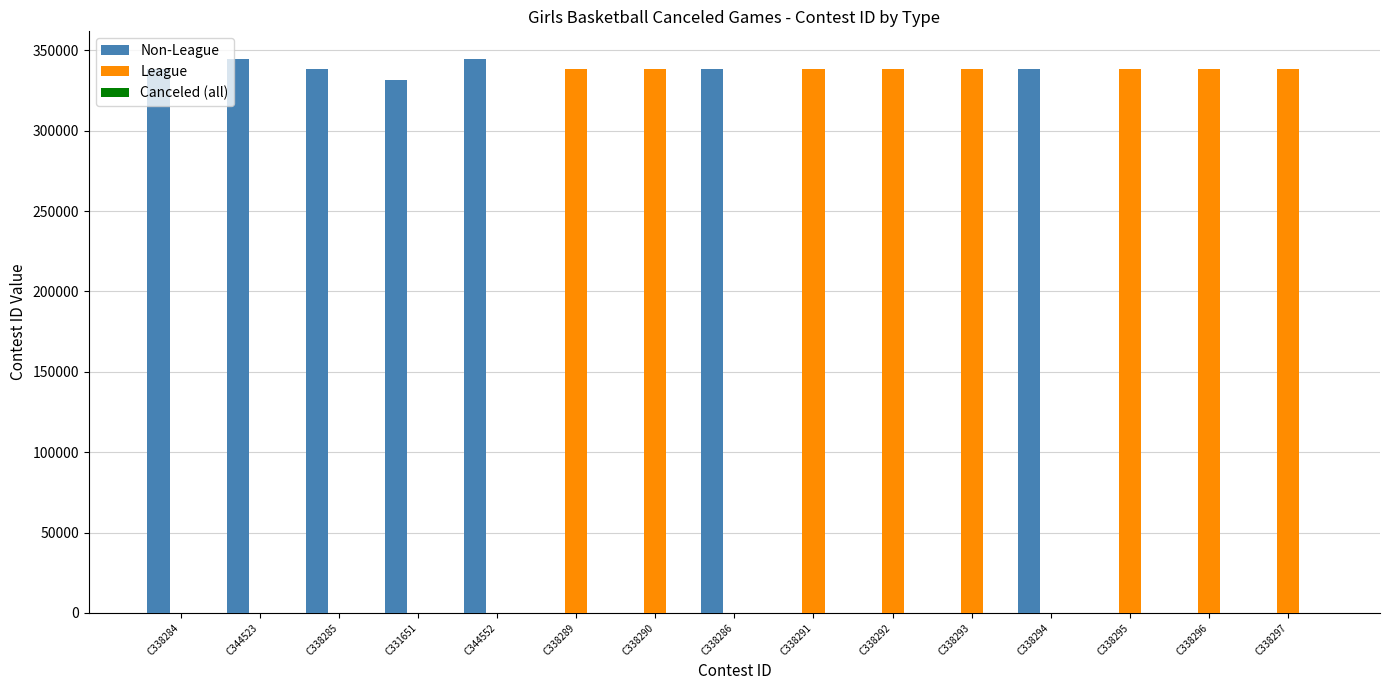

Which series has the largest total across all categories?

League